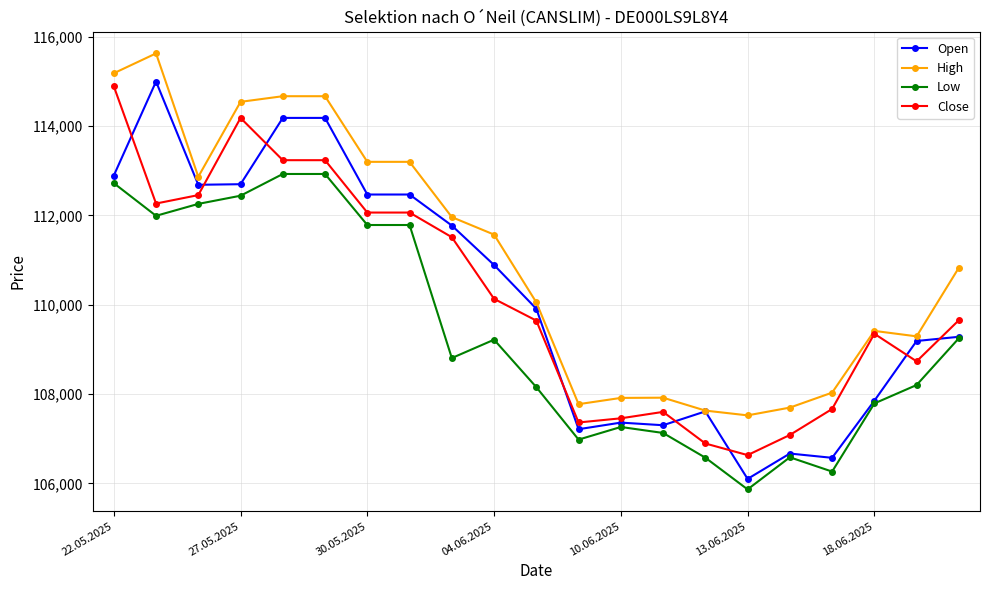

How many values in the Low series are below 108807?

10